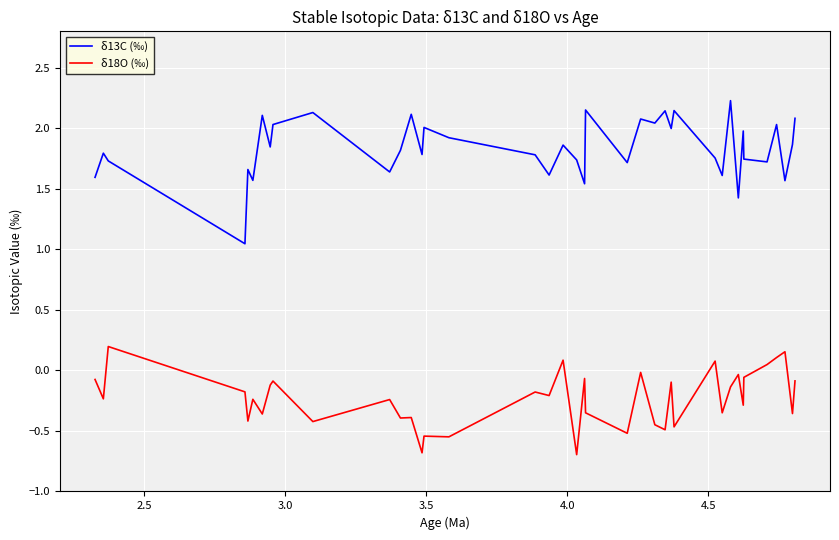

Is this an area chart (filled region under the line)?

No